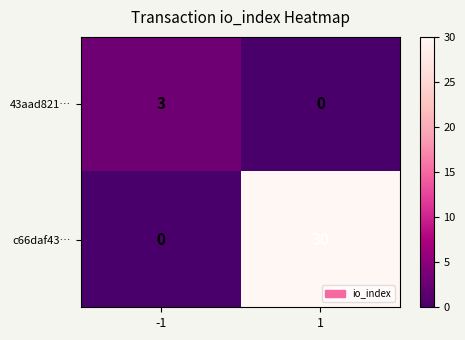

What value does the c66daf43… series have at 1?

30